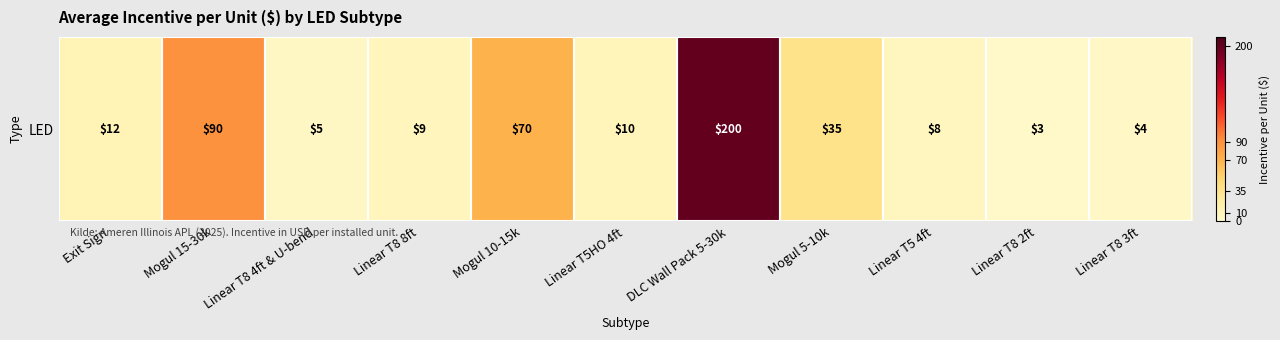

Reading left to right, list all the values displayed in this chart.

12	90	5	9	70	10	200	35	8	3	4